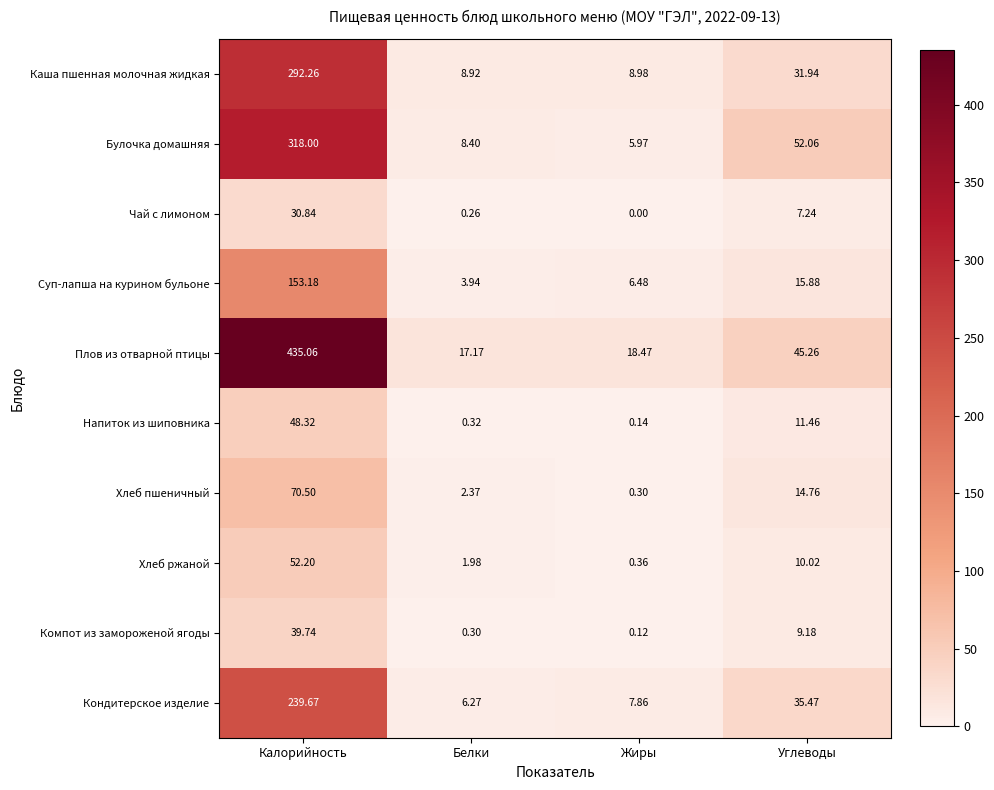

List the series in order of their peak value, highest first.

Плов из отварной птицы, Булочка домашняя, Каша пшенная молочная жидкая, Кондитерское изделие, Суп-лапша на курином бульоне, Хлеб пшеничный, Хлеб ржаной, Напиток из шиповника, Компот из замороженой ягоды, Чай с лимоном